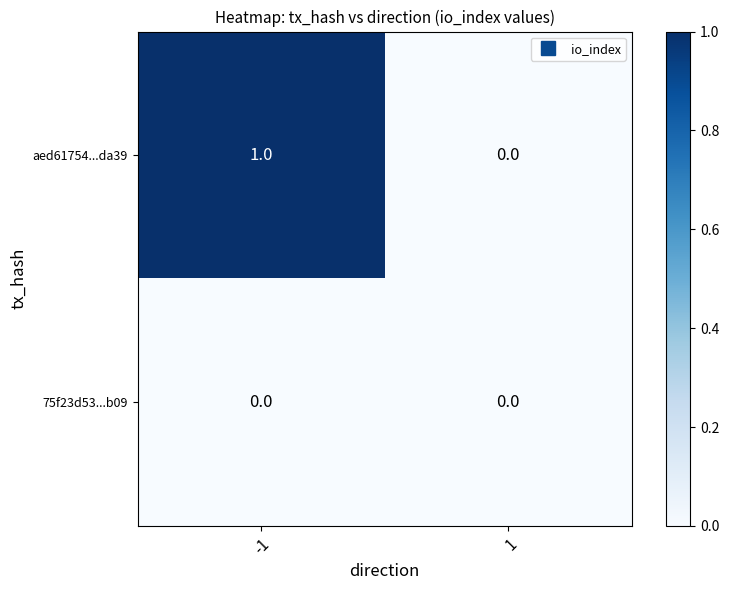

List the series in order of their peak value, highest first.

aed61754...da39, 75f23d53...b09